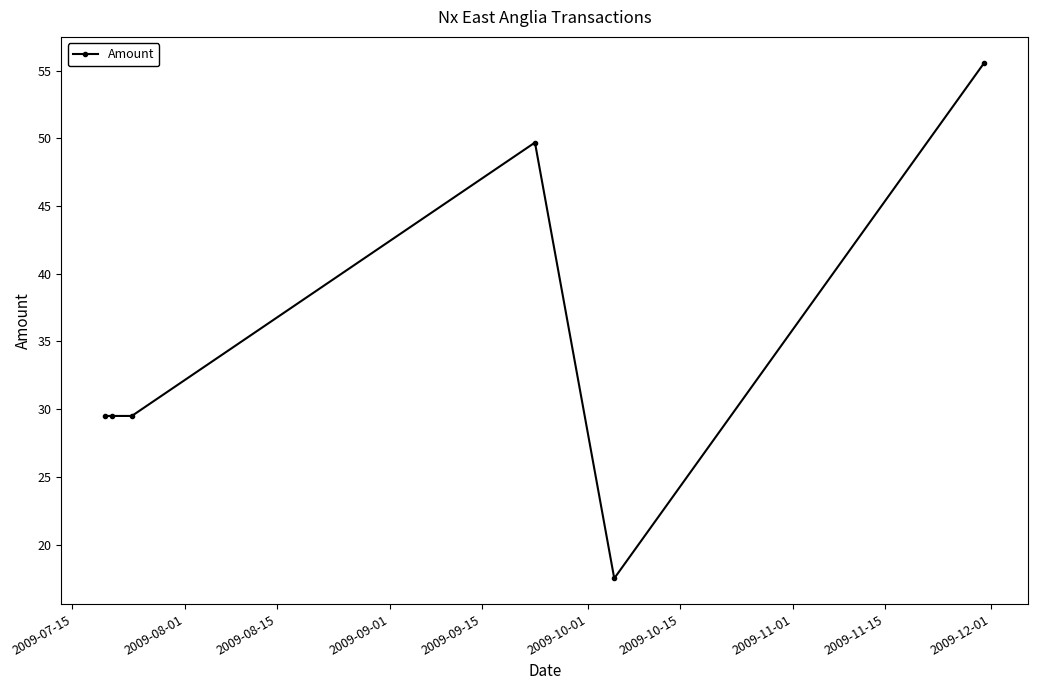

True or false: the data has more than 2 interior local peaks.

False